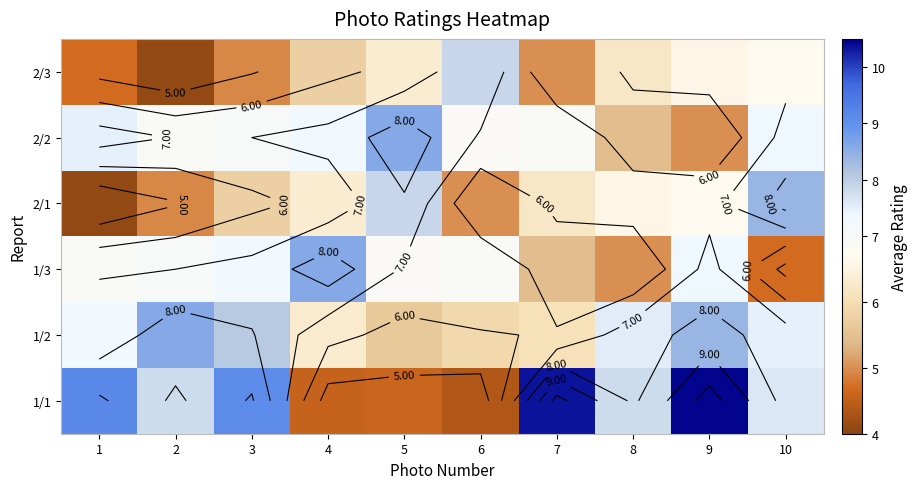

At 5, list the series in order from smallest to largest.

1/1, 1/2, 2/3, 1/3, 2/1, 2/2